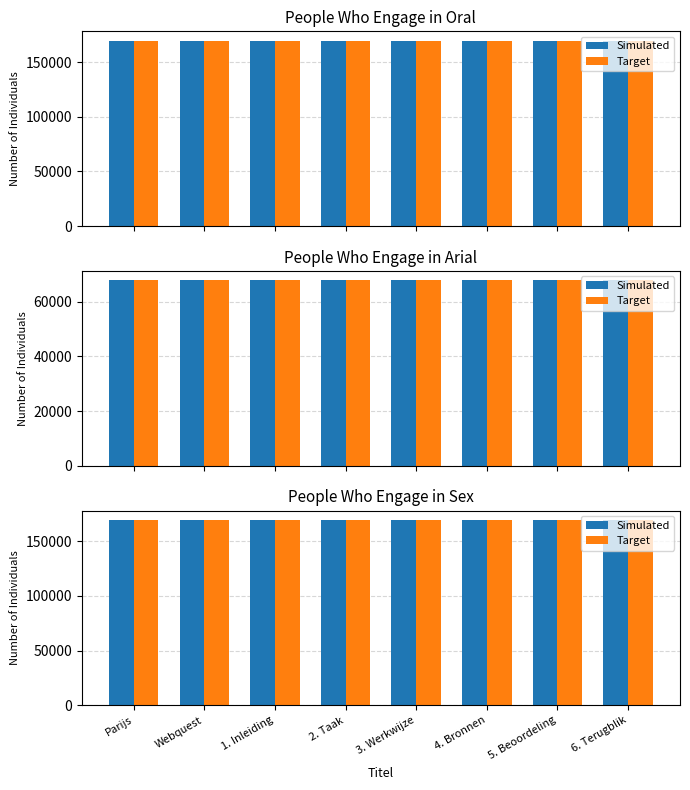

What position from the left is 2. Taak?

4